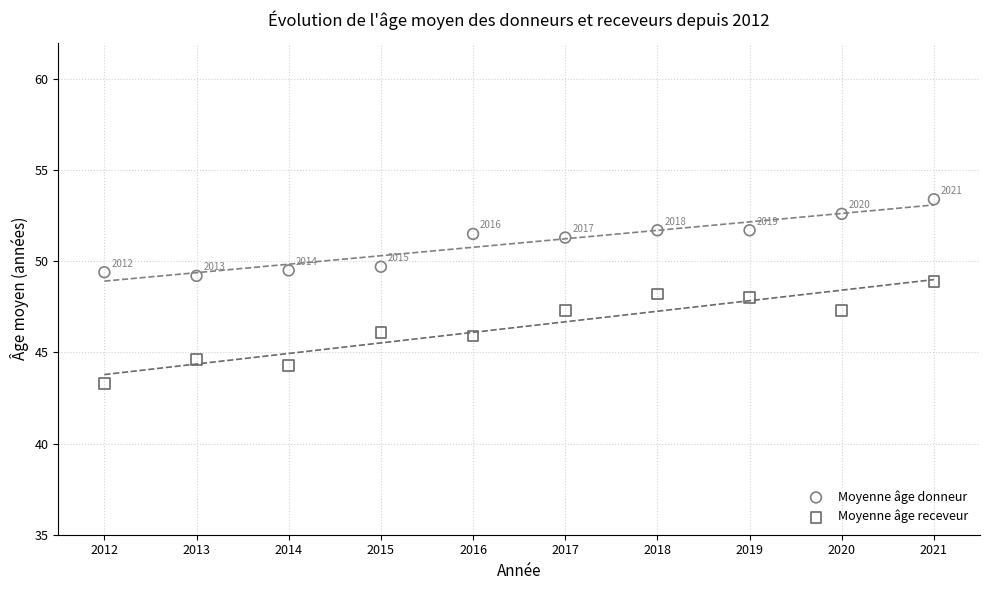

In the Moyenne âge donneur series, what Y value is closest to 51?

51.3